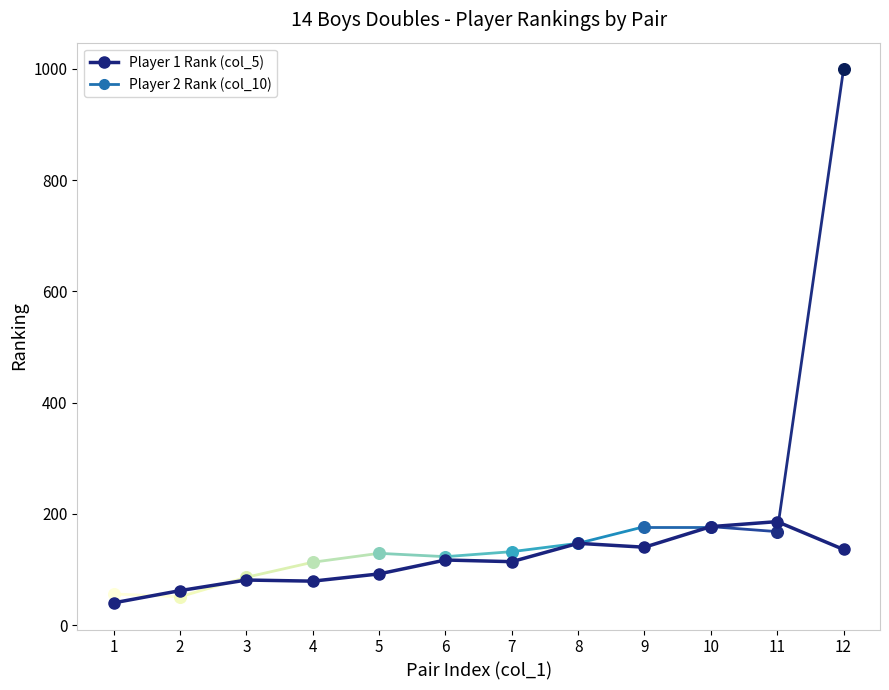

Which has a higher value, 5 or 11?

11